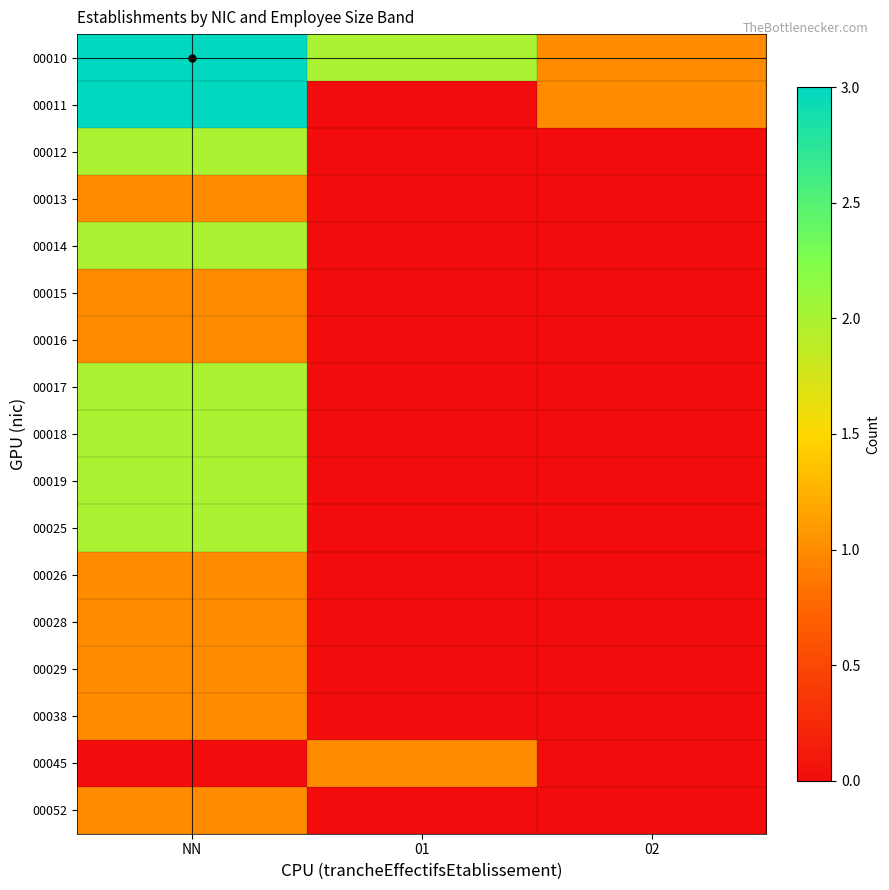

Rank the series by their maximum value, from highest to lowest.

00010, 00011, 00012, 00014, 00017, 00018, 00019, 00025, 00013, 00015, 00016, 00026, 00028, 00029, 00038, 00045, 00052